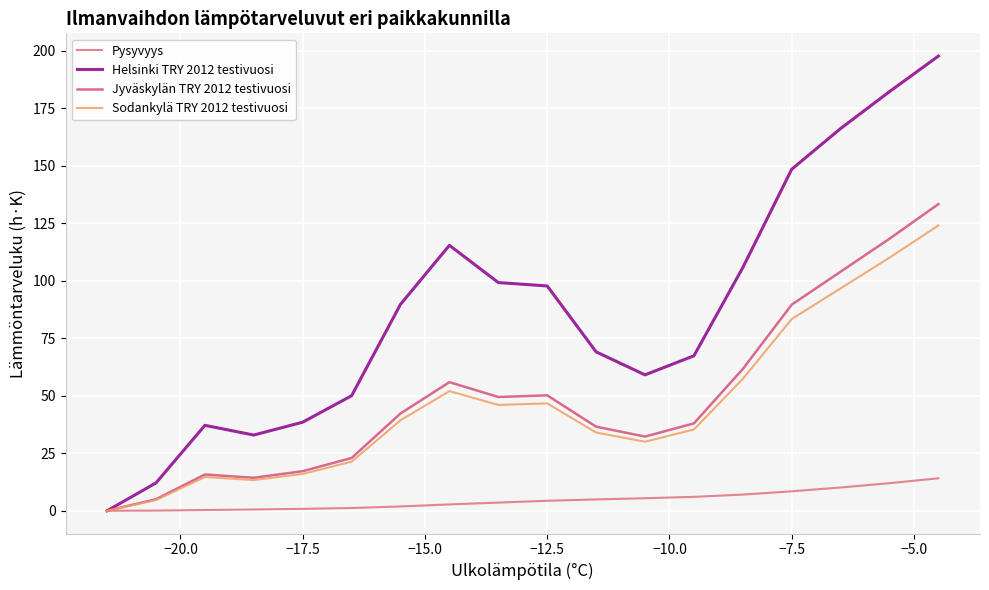

What is the difference between the maximum and minimum values in the Sodankylä TRY 2012 testivuosi series?

124.0